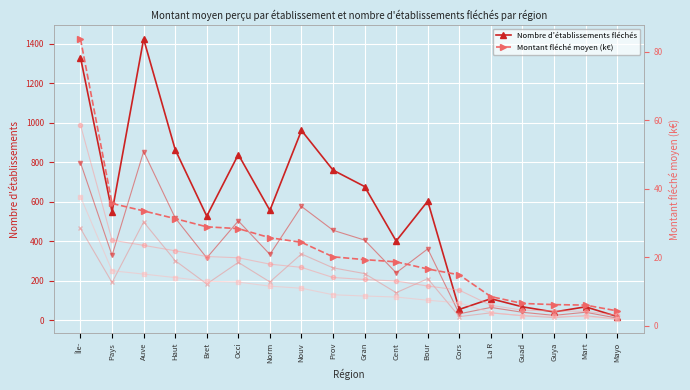

What is the label of the 8th point from the right?

Cent